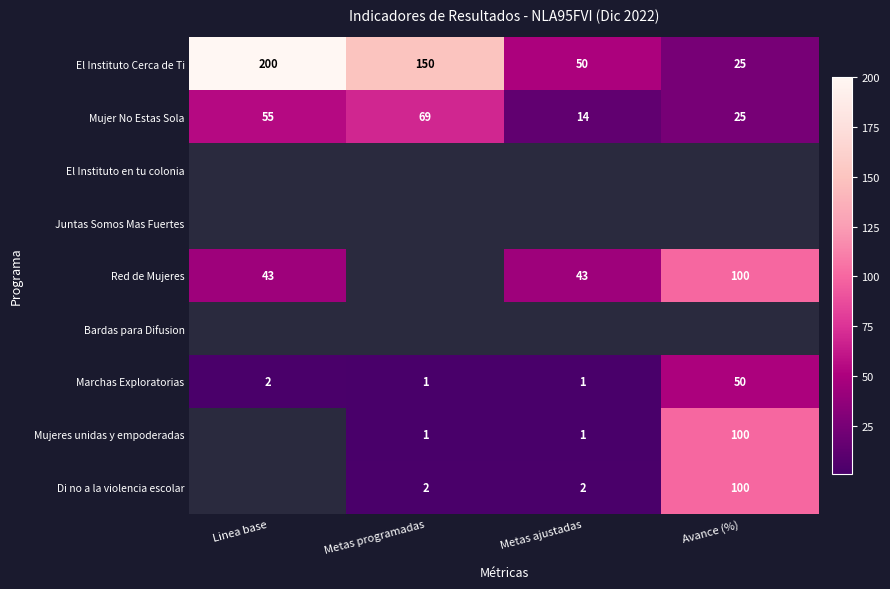

Is it true that Mujer No Estas Sola equals 55 at Linea base?

True